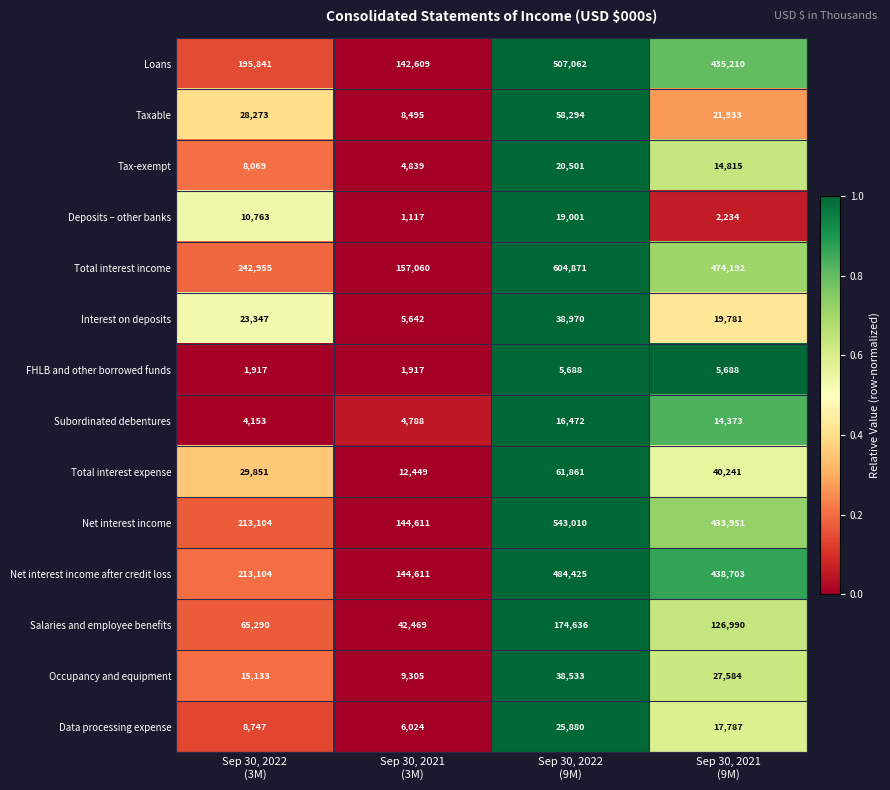

What is the difference between the maximum and minimum values in the Subordinated debentures series?

12319